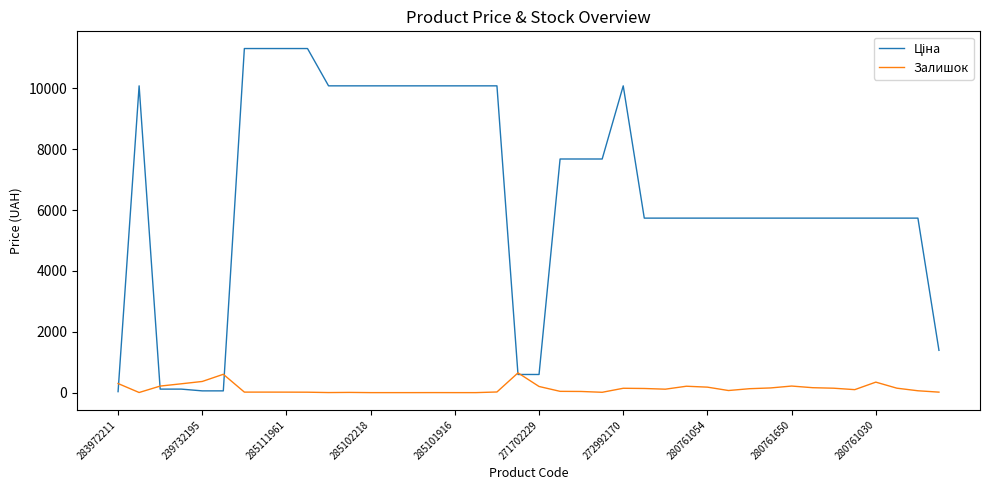

How many times do Залишок and Ціна cross each other?

5